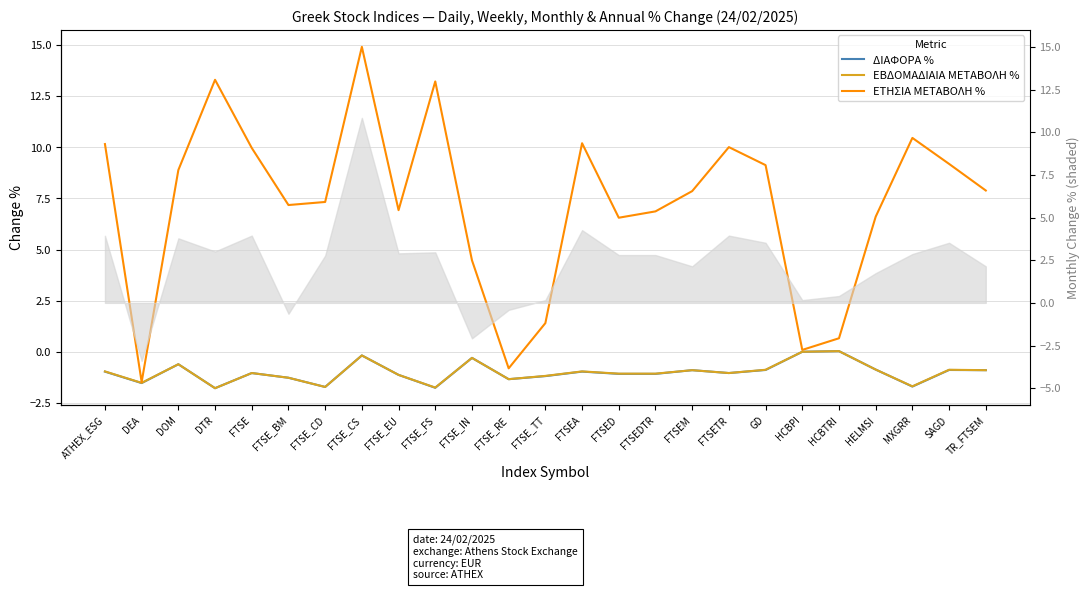

What is the difference between the highest and lowest values at FTSE_BM?

8.4